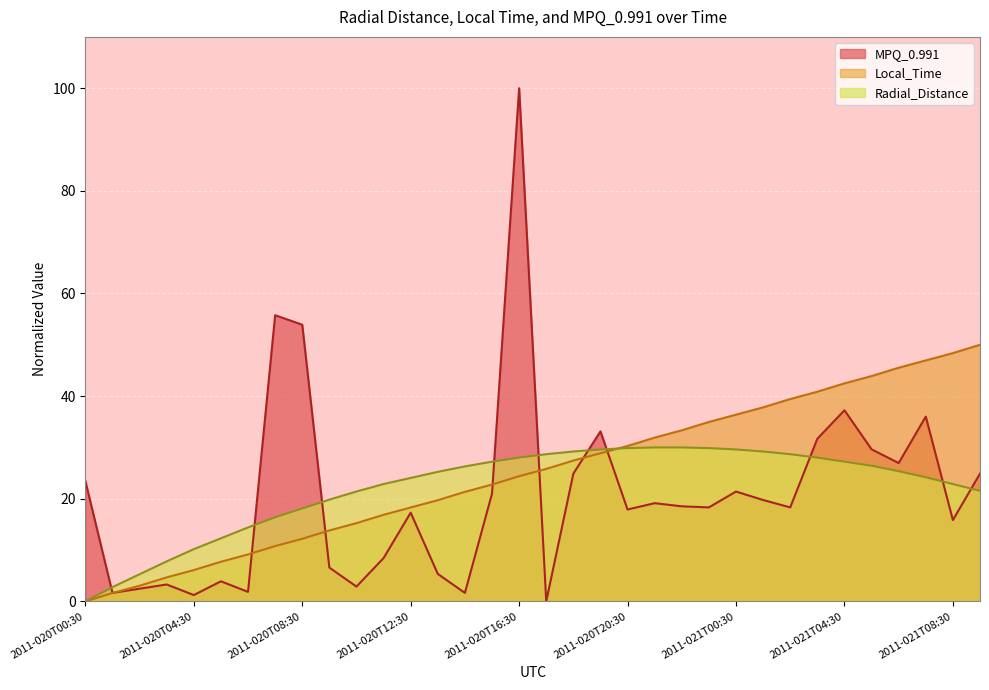

Is the value of Local_Time at 2011-021T02:30 greater than the value of MPQ_0.991 at 2011-020T01:30?

Yes